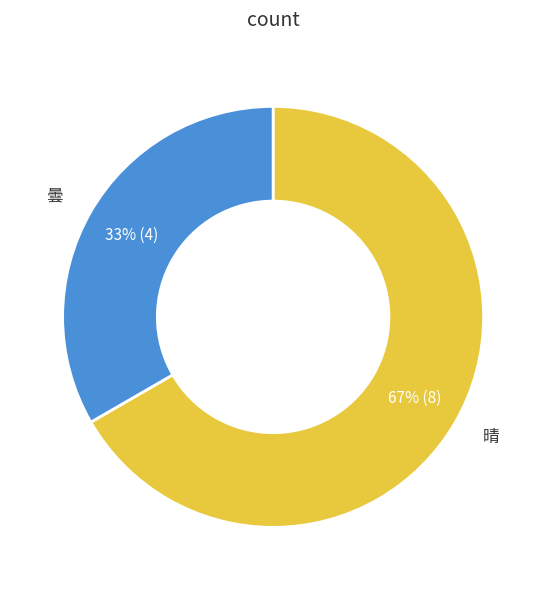

Count the number of slices in the pie.

2